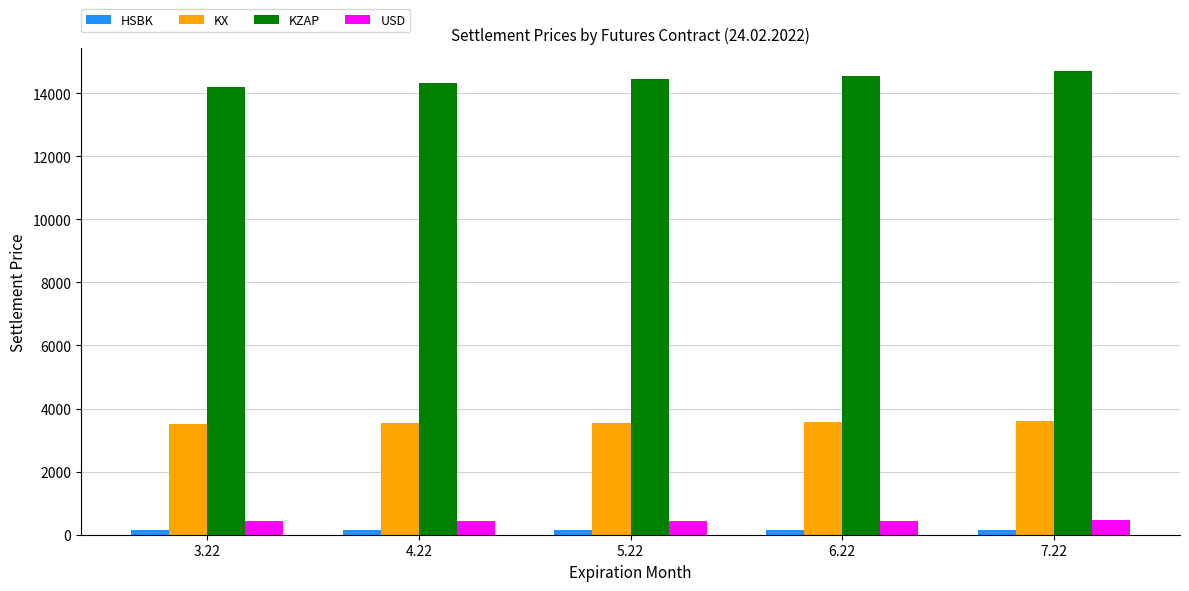

The value of KX at 4.22 is 3529.5. True or false?

True